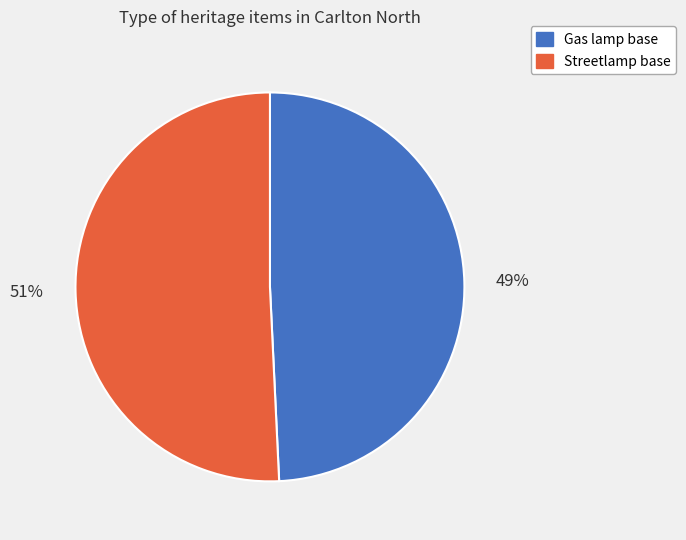

Combined, do Gas lamp base and Streetlamp base account for over 50%?

Yes